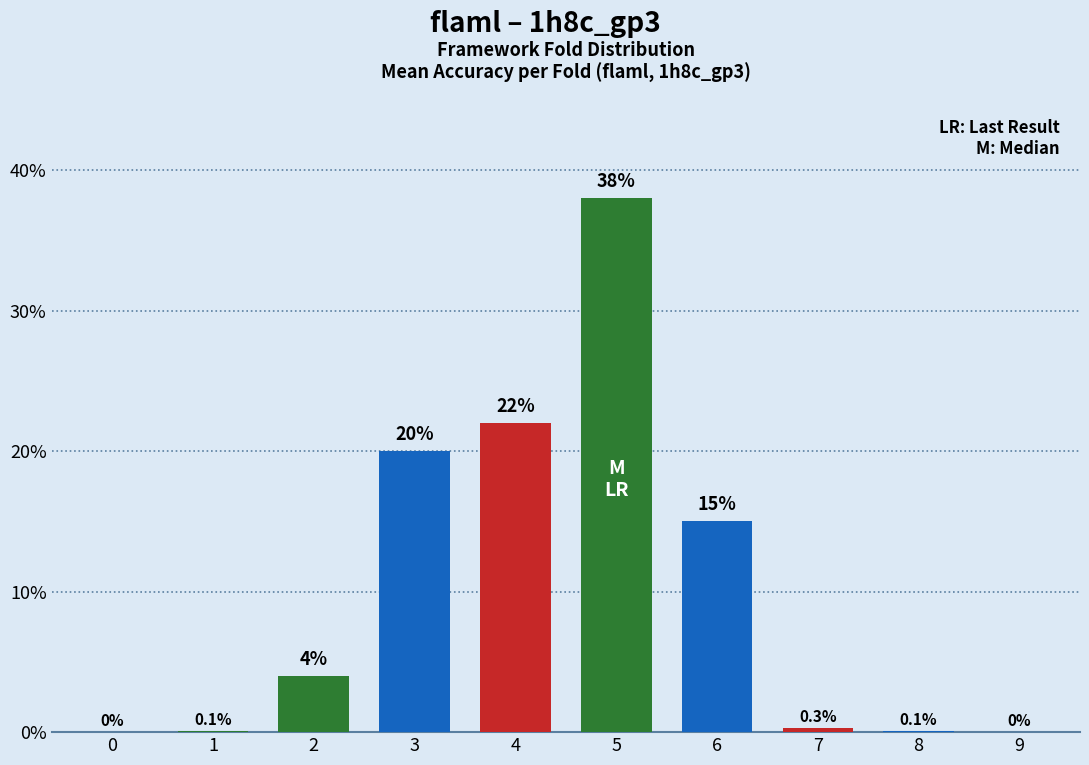

True or false: the data shows 0.1 at 1.

True